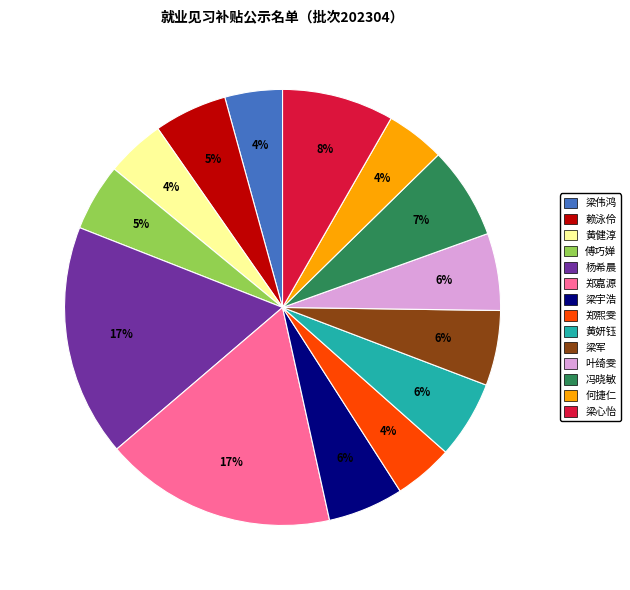

To the nearest percent, what portion does 叶绮雯 represent?

6%